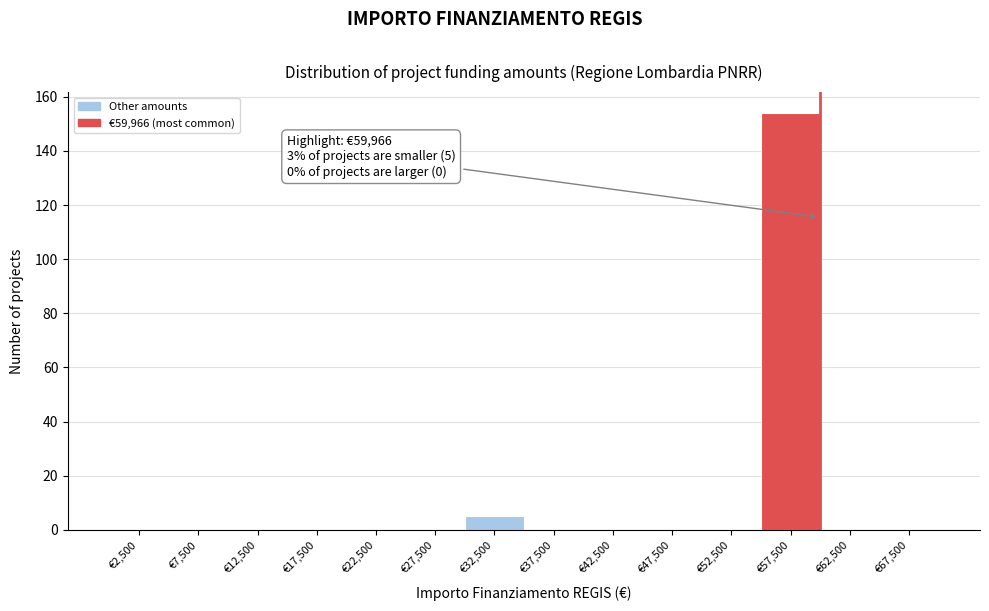

Over which range of the x-axis is the bar tallest?

55000 to 60000